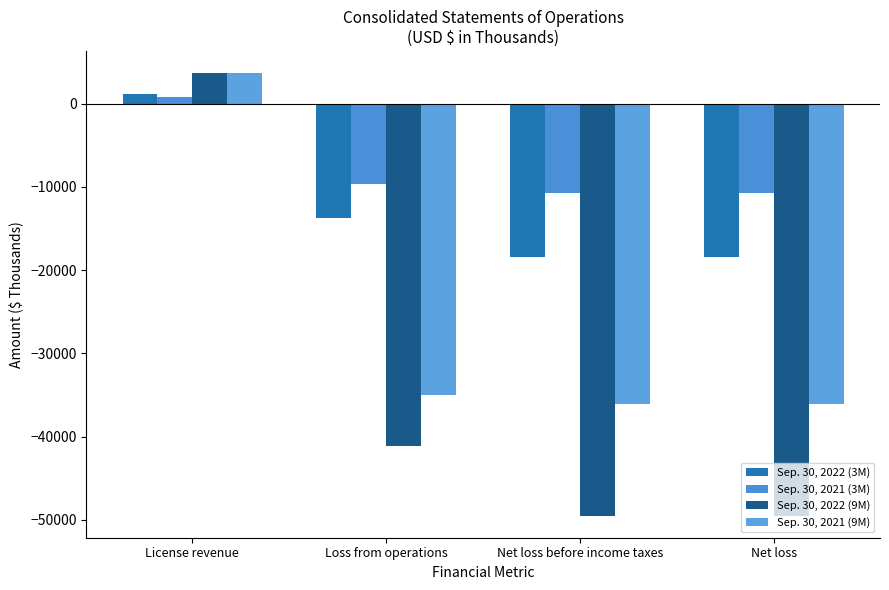

How many negative values does the Sep. 30, 2021 (3M) series have?

3